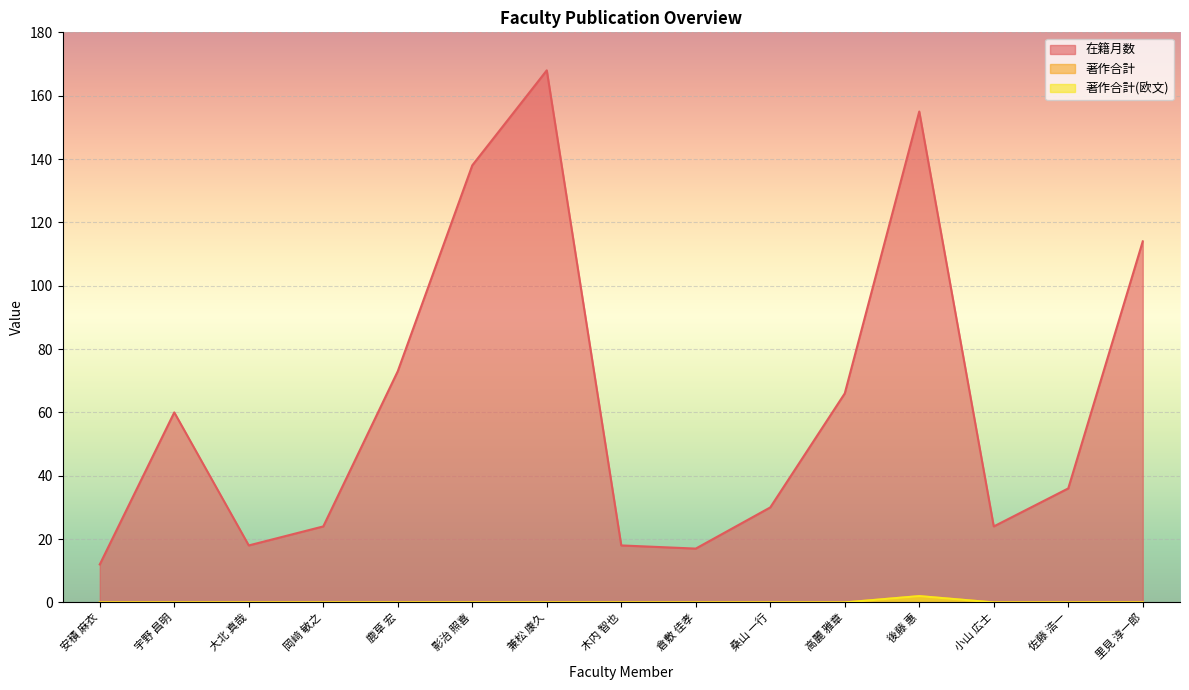

Is the value of 在籍月数 at 高麗 雅章 greater than the value of 著作合計 at 小山 広士?

Yes